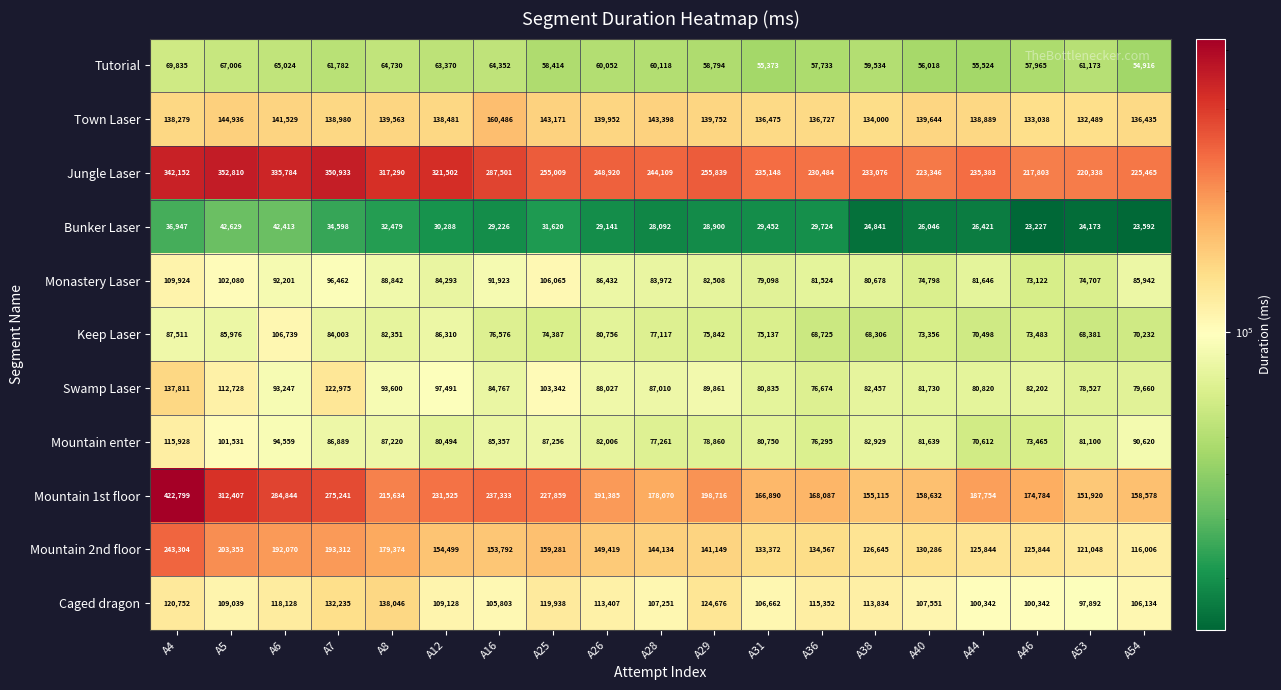

Rank the categories by Swamp Laser value from lowest to highest.

A36, A53, A54, A44, A31, A40, A46, A38, A16, A28, A26, A29, A6, A8, A12, A25, A5, A7, A4